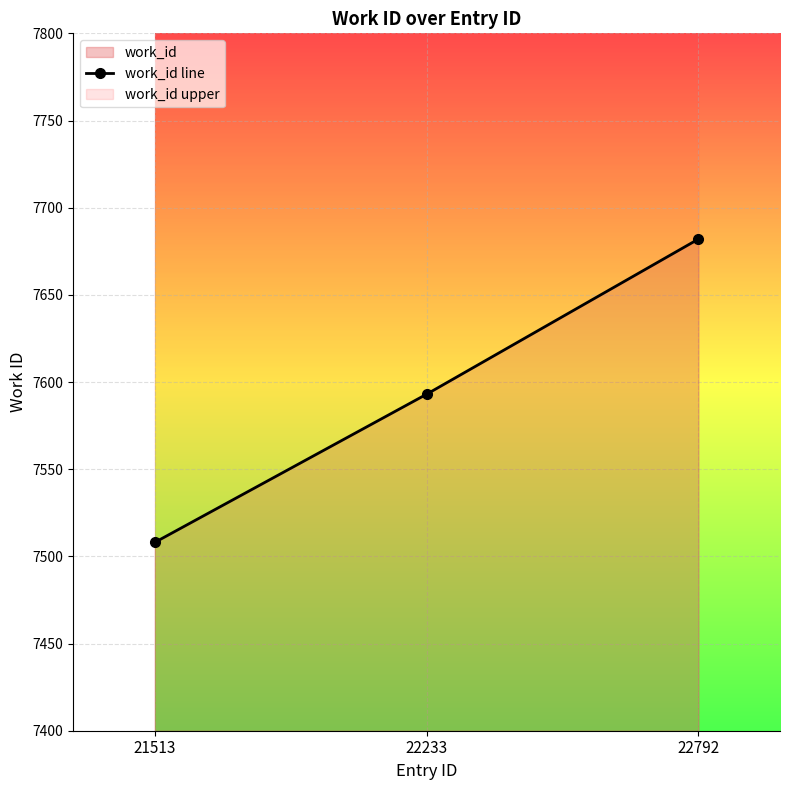

True or false: the data shows 11134 at 22792.

False